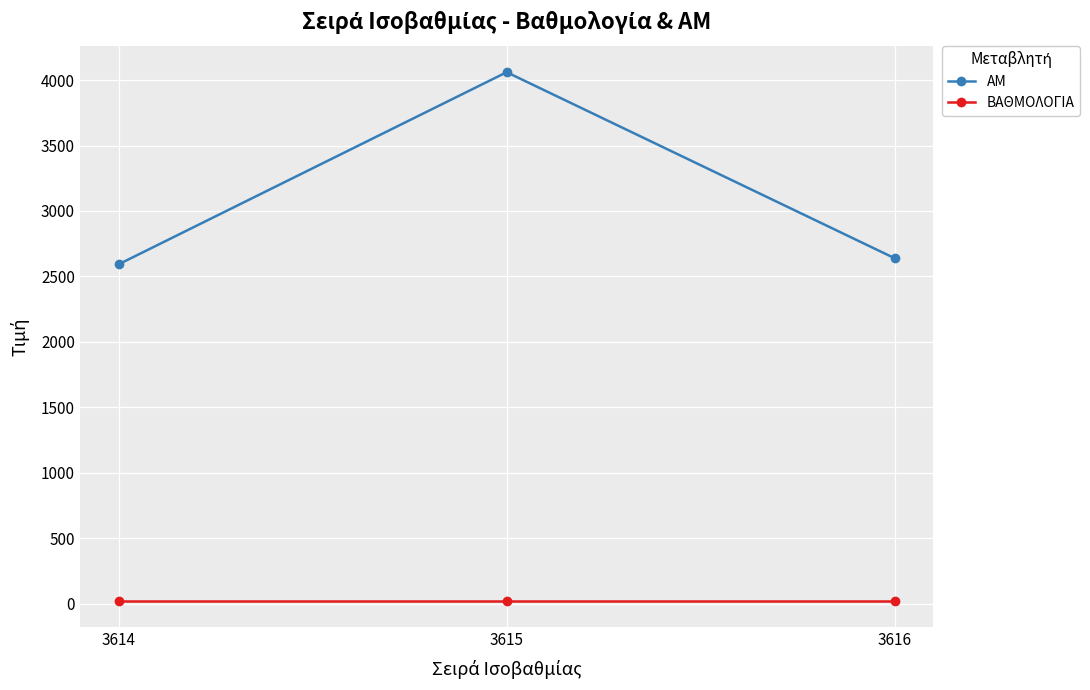

What is the minimum value for ΒΑΘΜΟΛΟΓΙΑ?

23.6